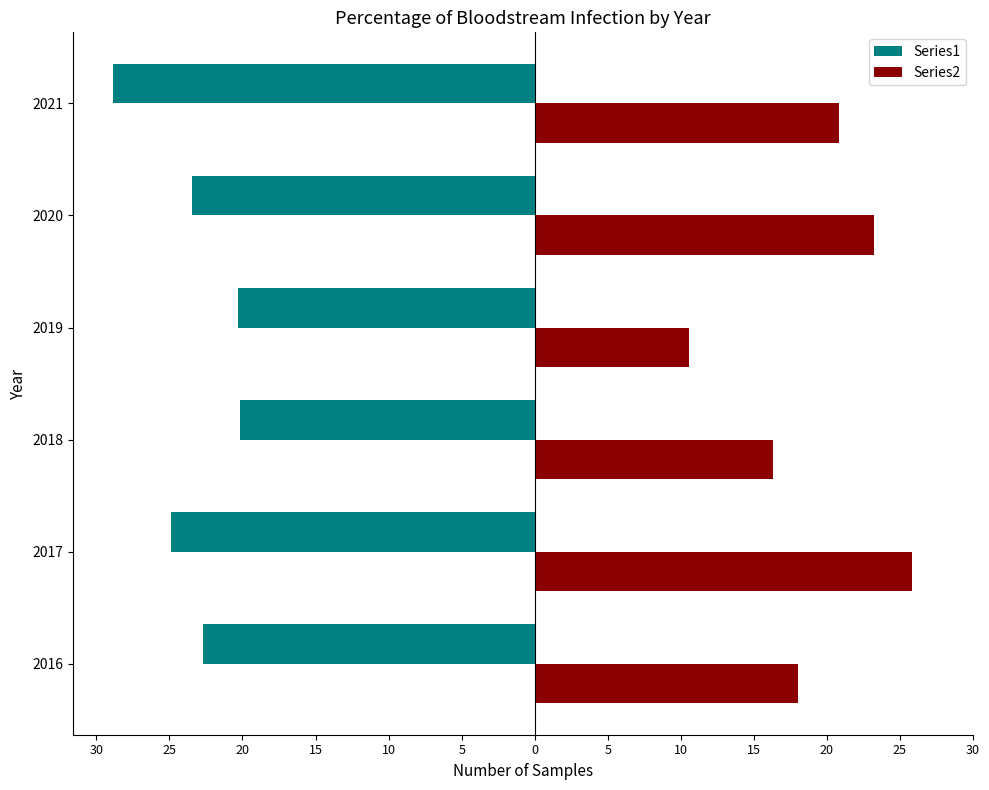

What are all the series names shown in the legend?

Series1, Series2